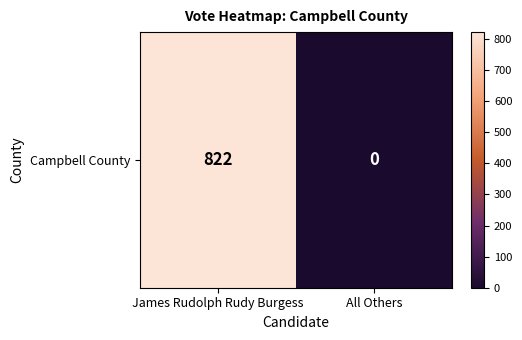

List the labels in order of value, largest first.

James Rudolph Rudy Burgess, All Others